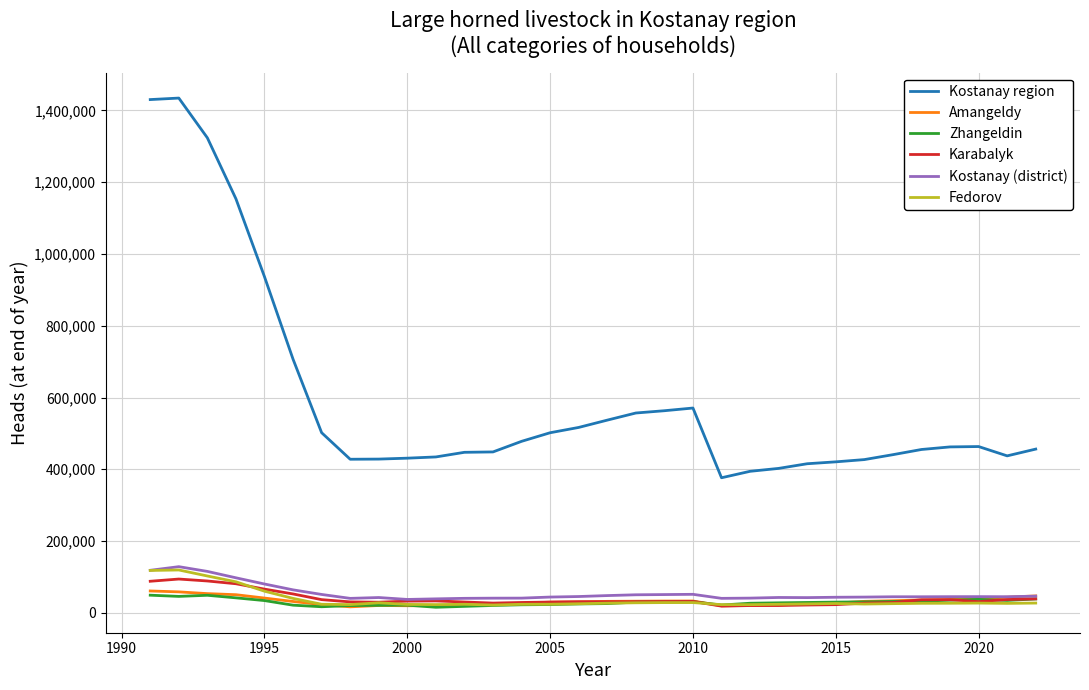

True or false: Kostanay region and Fedorov intersect in this chart.

False